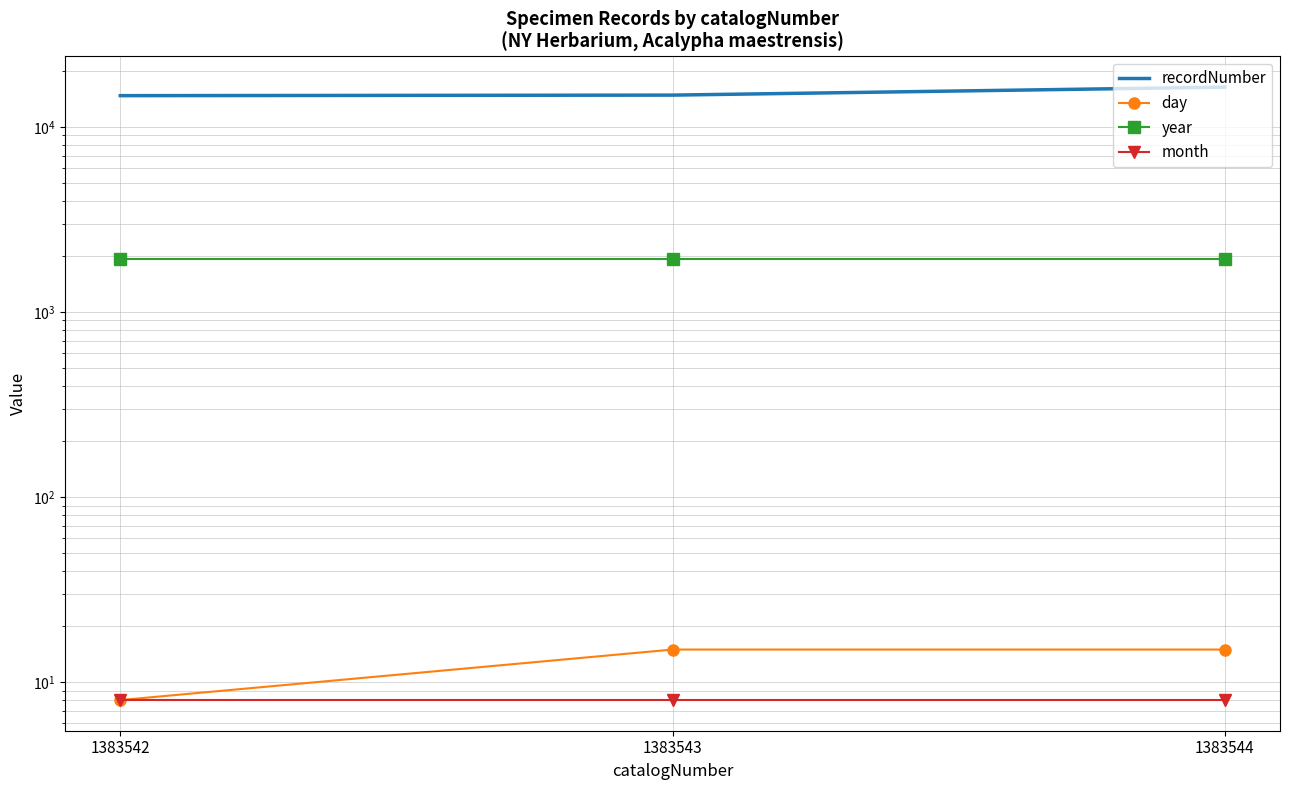

What is the average value of the day series?

13